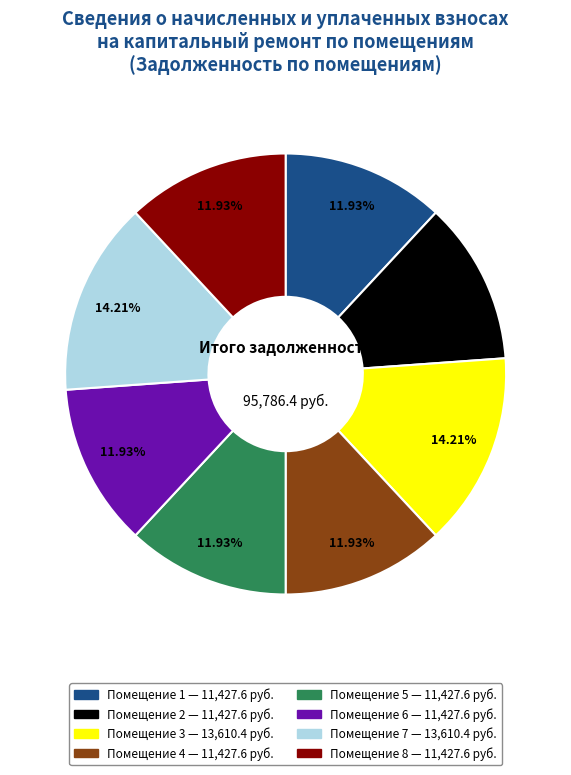

Is there any slice that represents more than half of the pie?

No